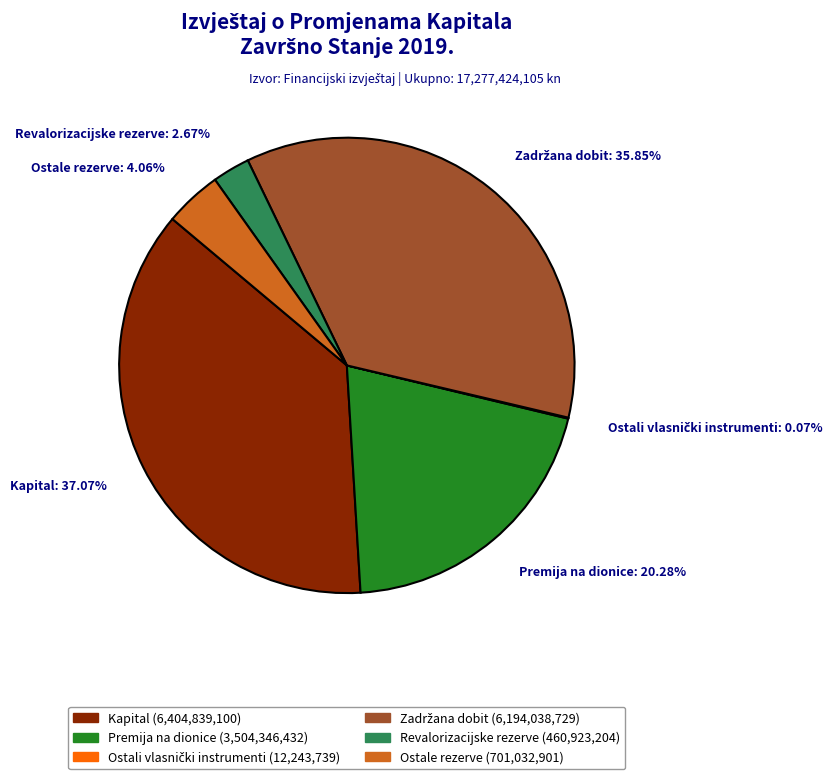

Does any single category account for the majority?

No